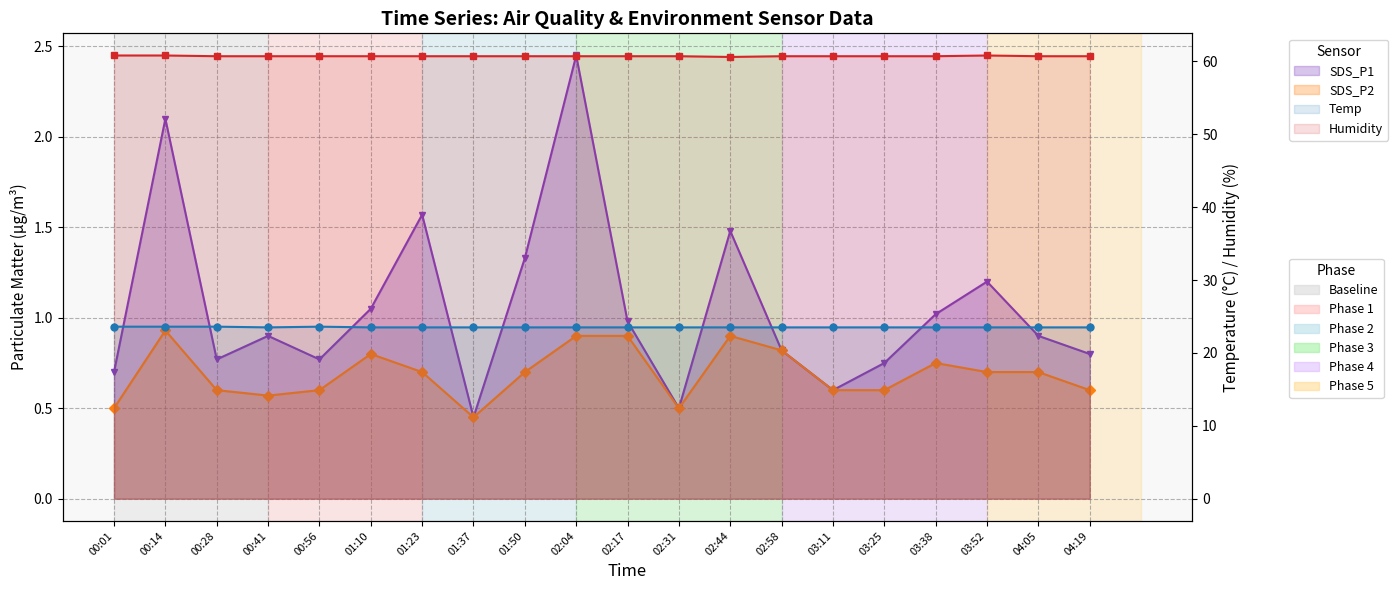

Is it true that SDS_P2 equals 0.6 at 00:41?

True